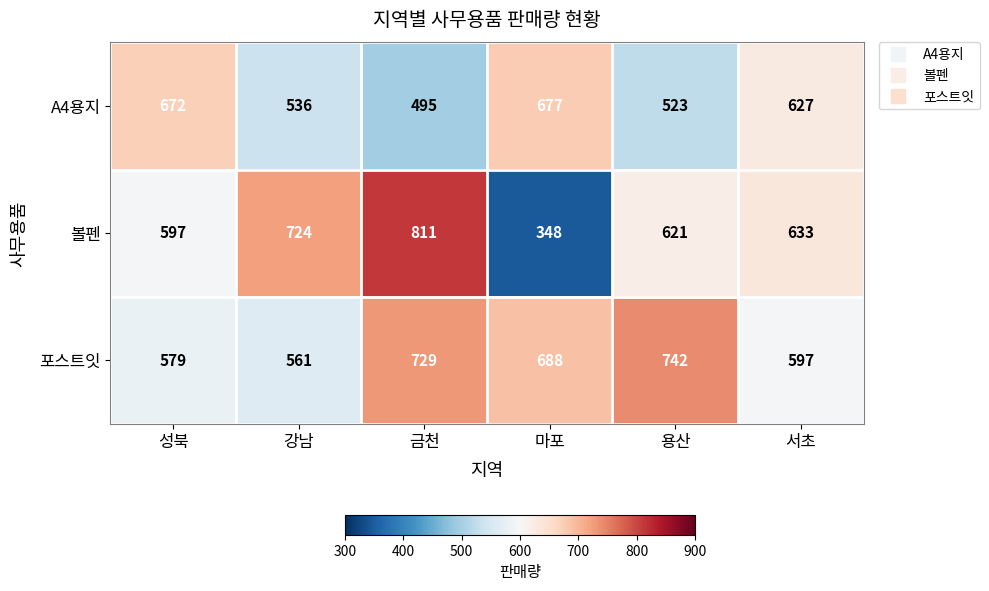

Read the 포스트잇 value at 마포.

688